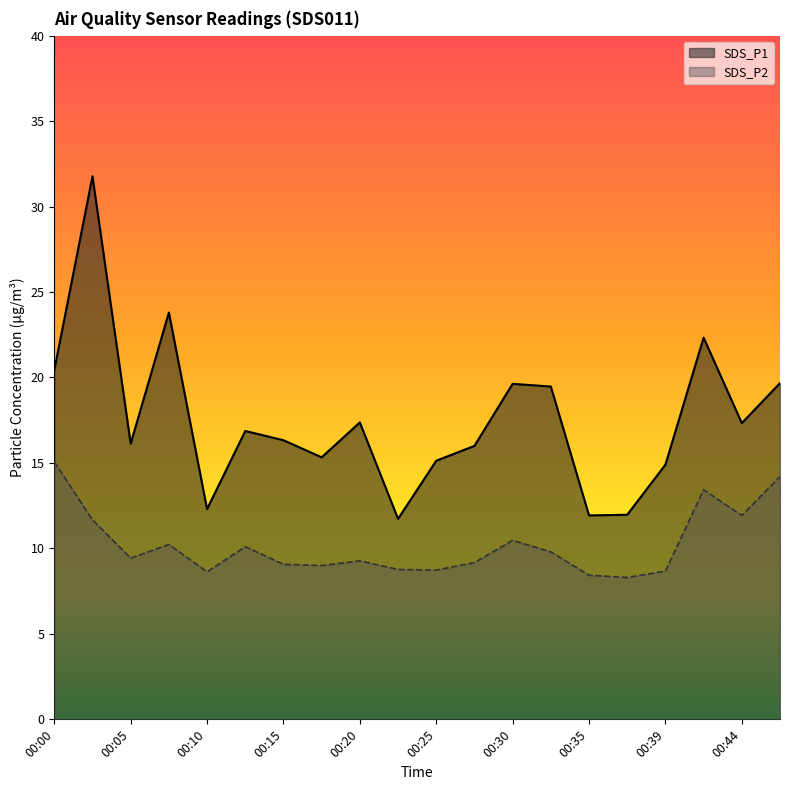

At which category is the sum across all series the highest?

00:03